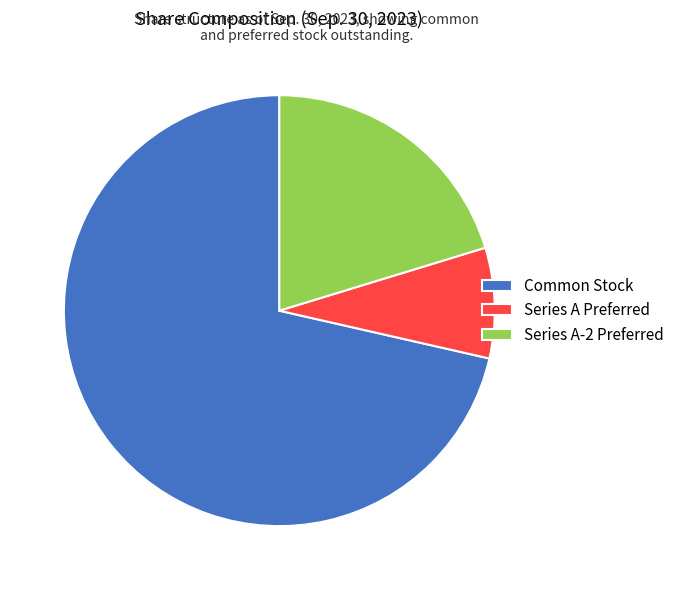

What is the ratio of the value at Series A-2 Preferred to the value at Common Stock?

0.3